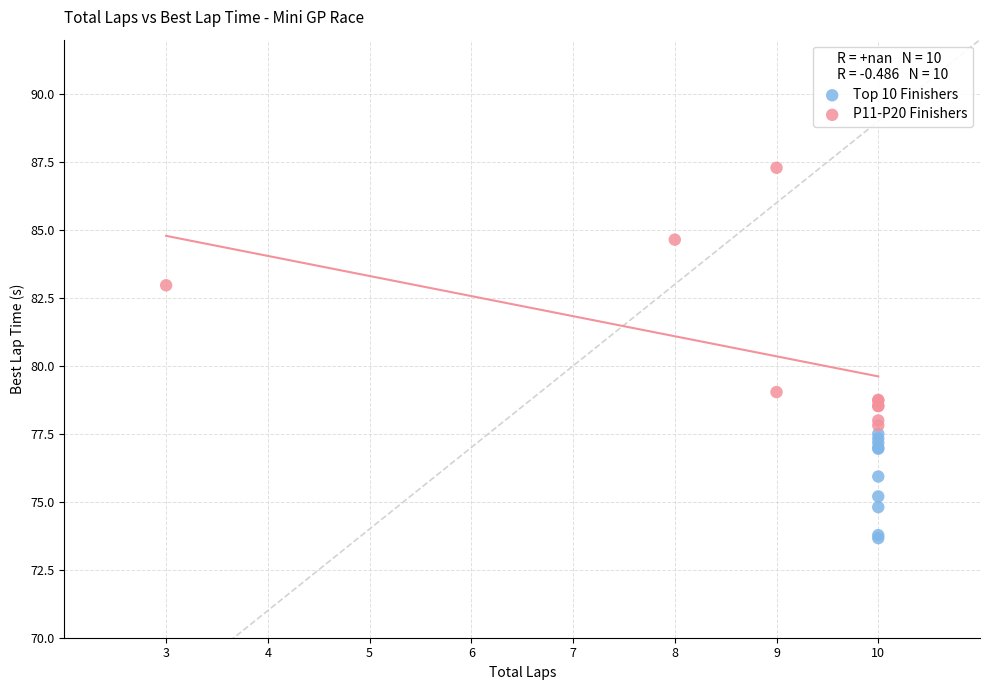

Which series contains the lowest Y value?

Top 10 Finishers